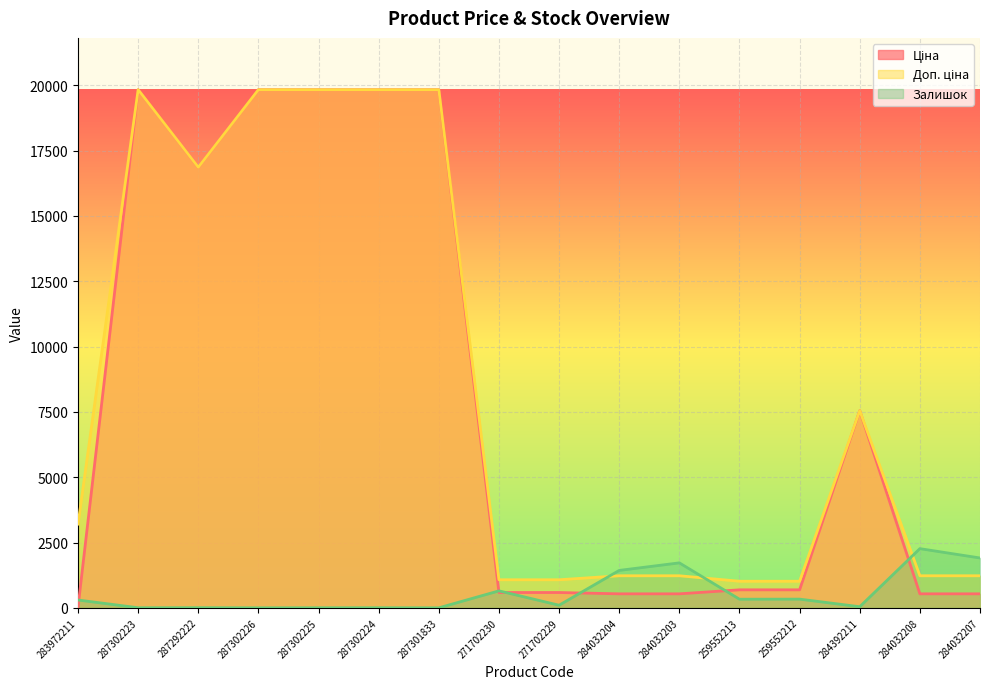

Where is the first local maximum for Ціна?

287302223